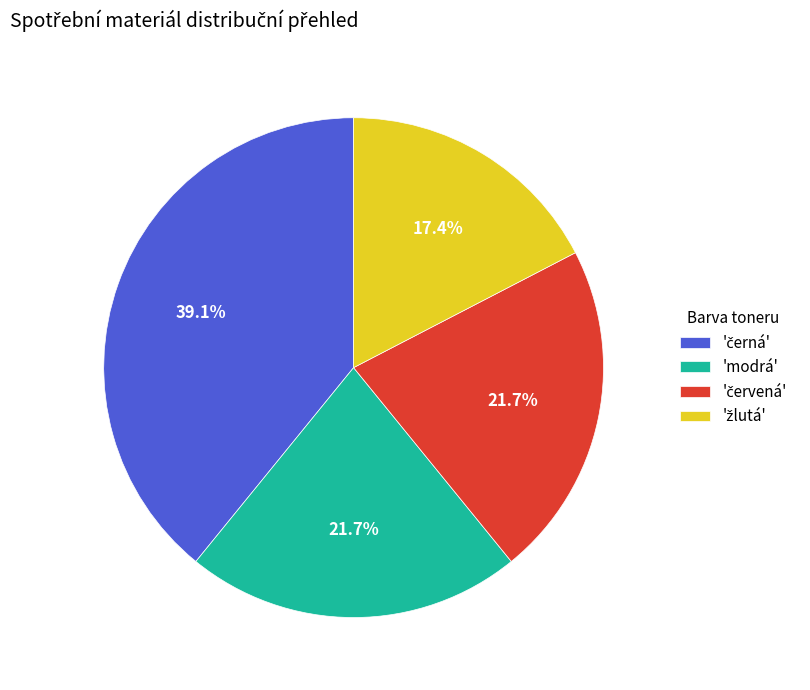

Is 'modrá' the majority of the pie?

No